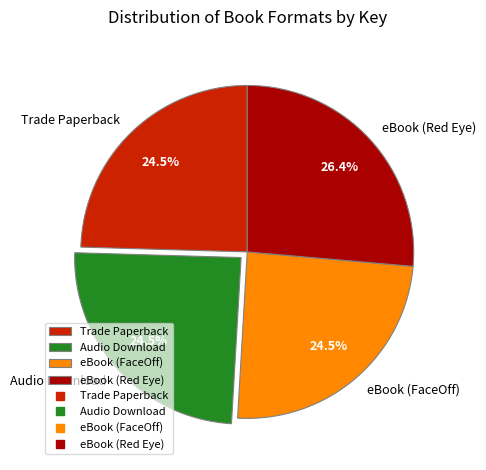

To the nearest percent, what is the difference between the Audio Download and eBook (Red Eye) slice percentages?

2%